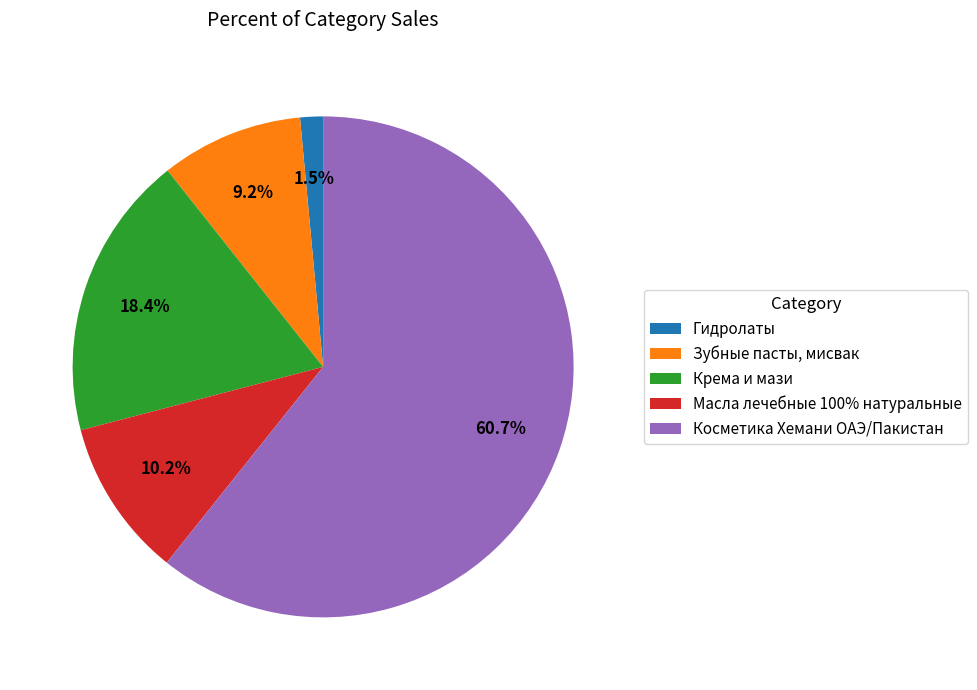

Rank the categories by value from highest to lowest.

Косметика Хемани ОАЭ/Пакистан, Крема и мази, Масла лечебные 100% натуральные, Зубные пасты, мисвак, Гидролаты